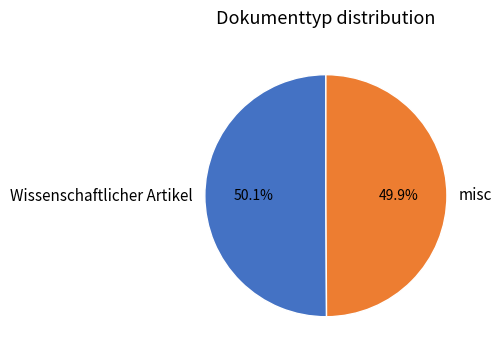

Approximately how many times larger is the value at misc compared to Wissenschaftlicher Artikel?

1.0